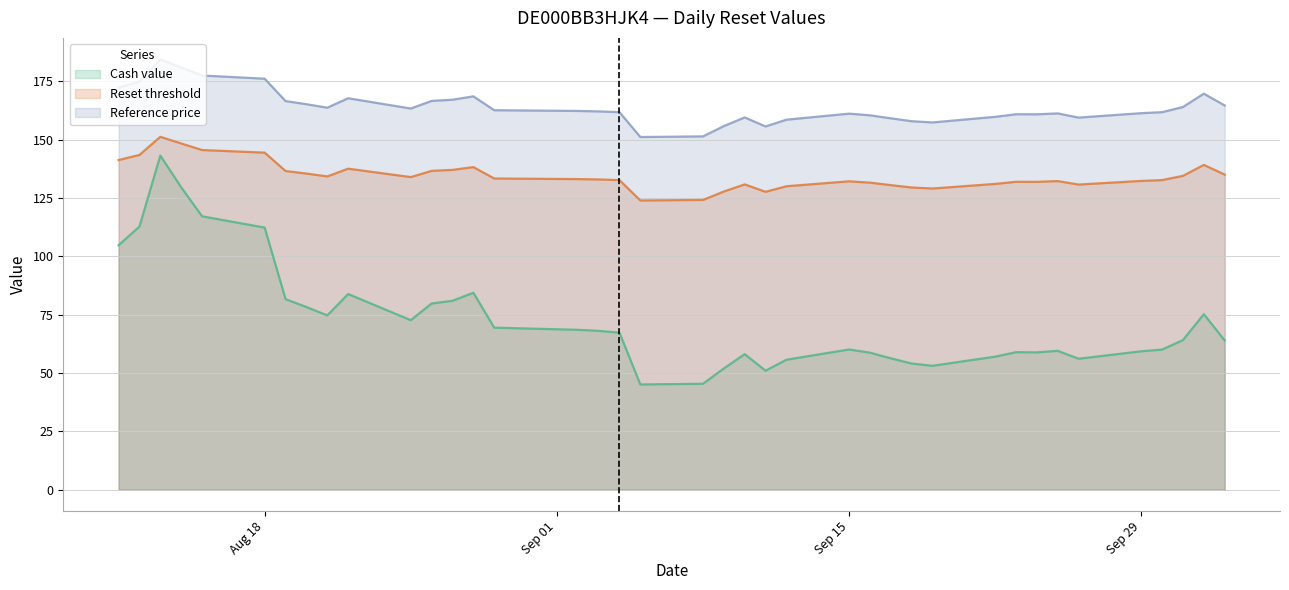

What is the minimum value for Reference price?

151.1